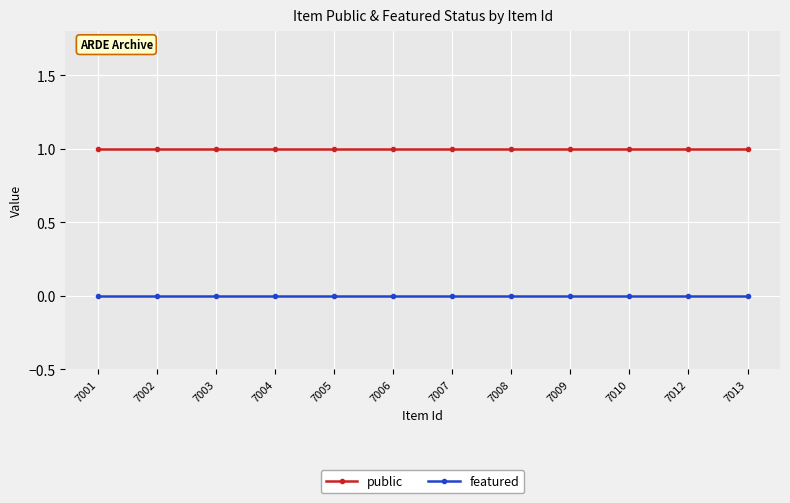

What are all the series names shown in the legend?

public, featured